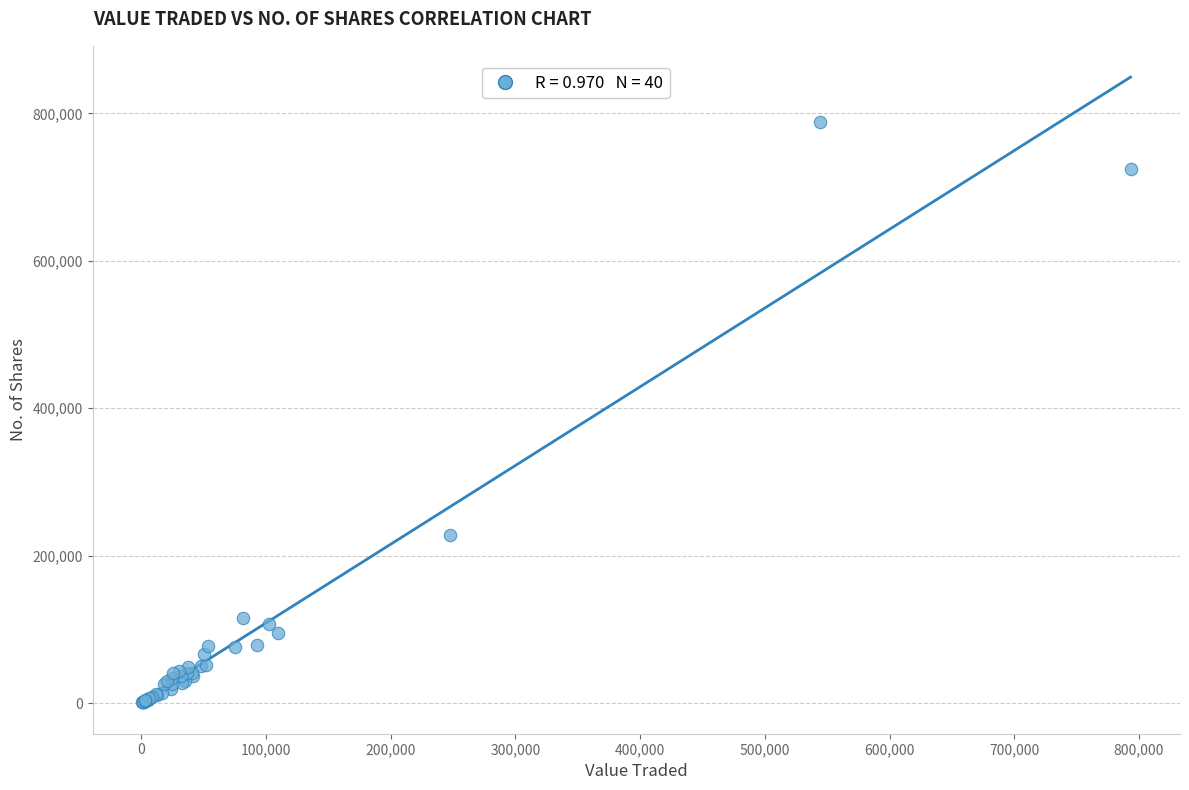

What Y value in the scatter plot is closest to 394636?

227466